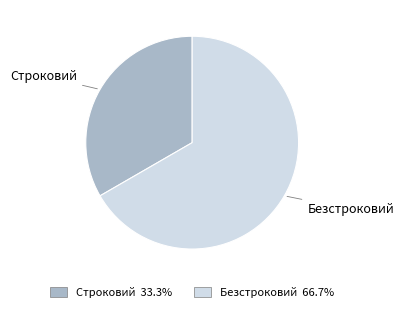

Do Строковий and Безстроковий together represent more than half of the pie?

Yes